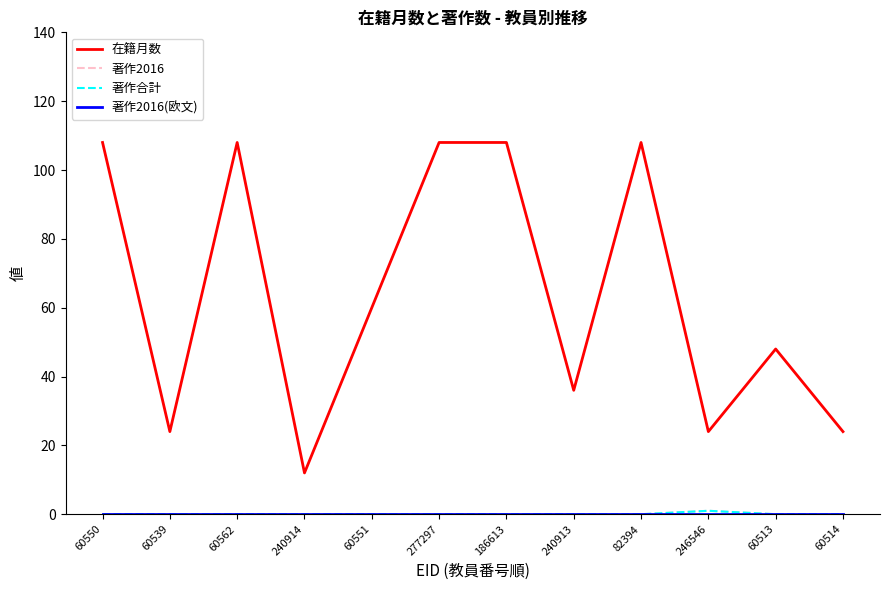

Does the chart have visible grid lines?

No